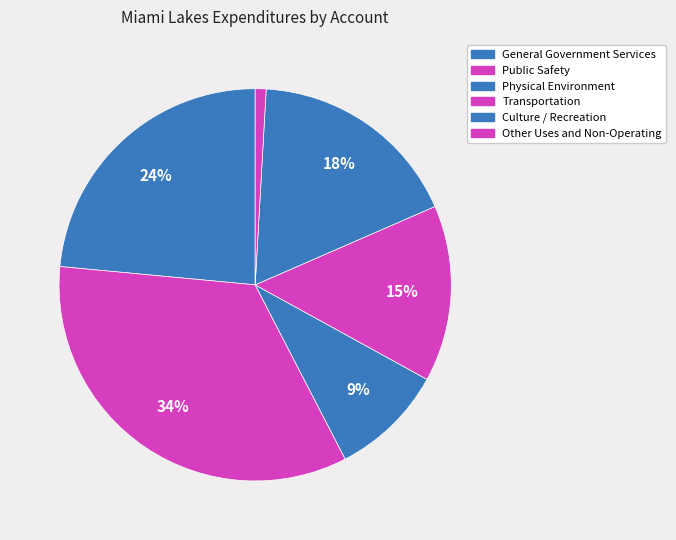

What percentage is the Other Uses and Non-Operating slice, to the nearest percent?

1%